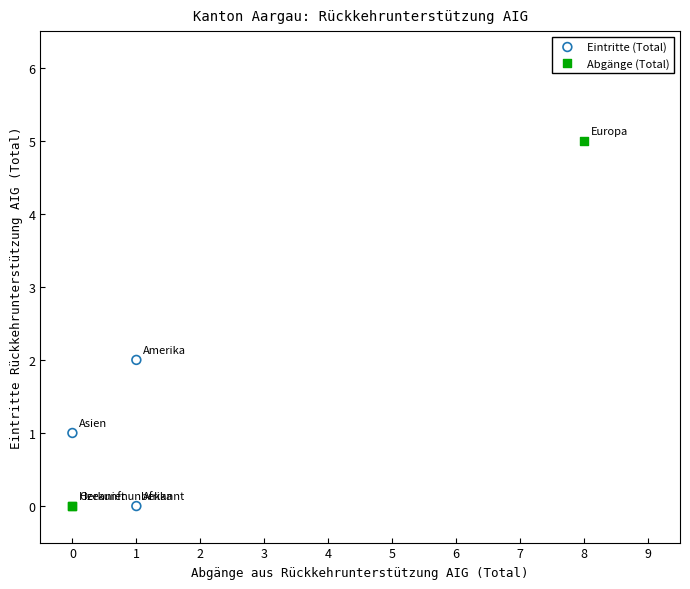

Which series contains the highest Y value?

Abgänge (Total)